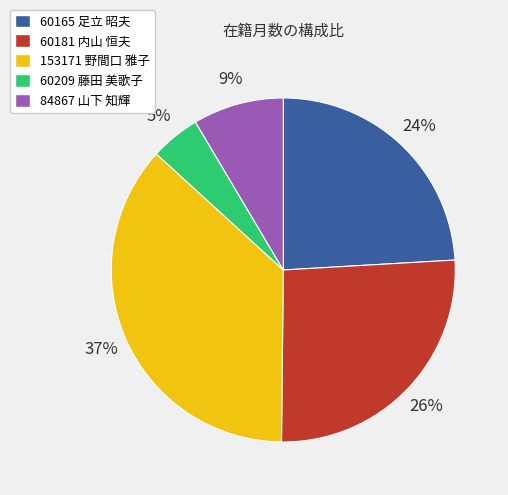

To the nearest percent, what portion does 153171 野間口 雅子 represent?

37%